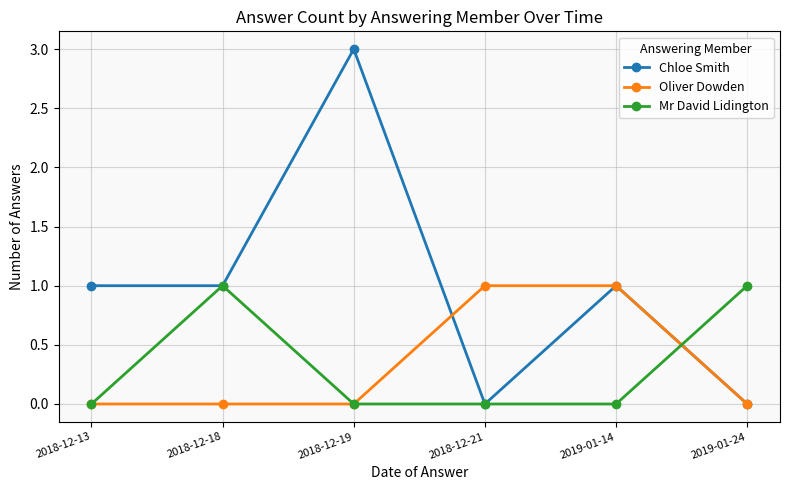

What is the sum of all Chloe Smith values?

6